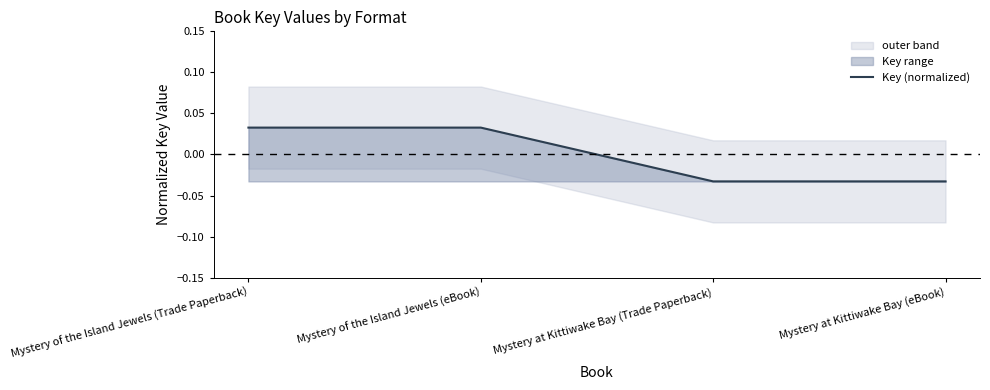

What is the difference between the values at Mystery of the Island Jewels (Trade Paperback) and Mystery at Kittiwake Bay (eBook)?

0.1